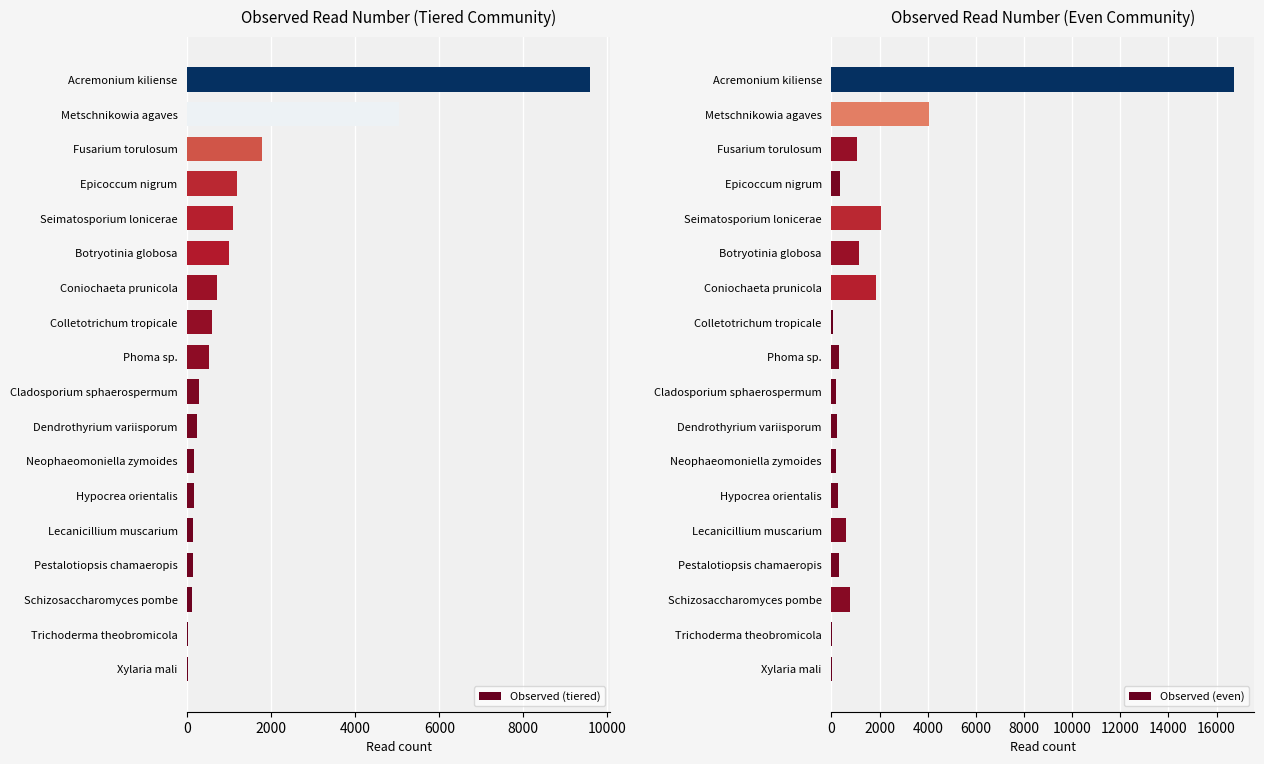

What is the sum of the Observed (tiered) values at Cladosporium sphaerospermum and Phoma sp.?

783